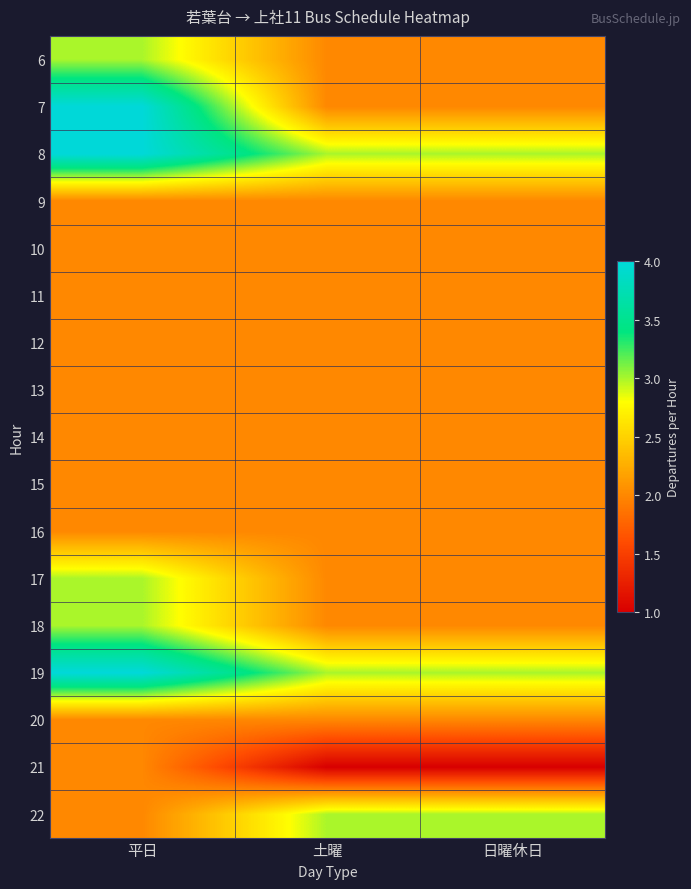

How many categories are shown in the chart?

3